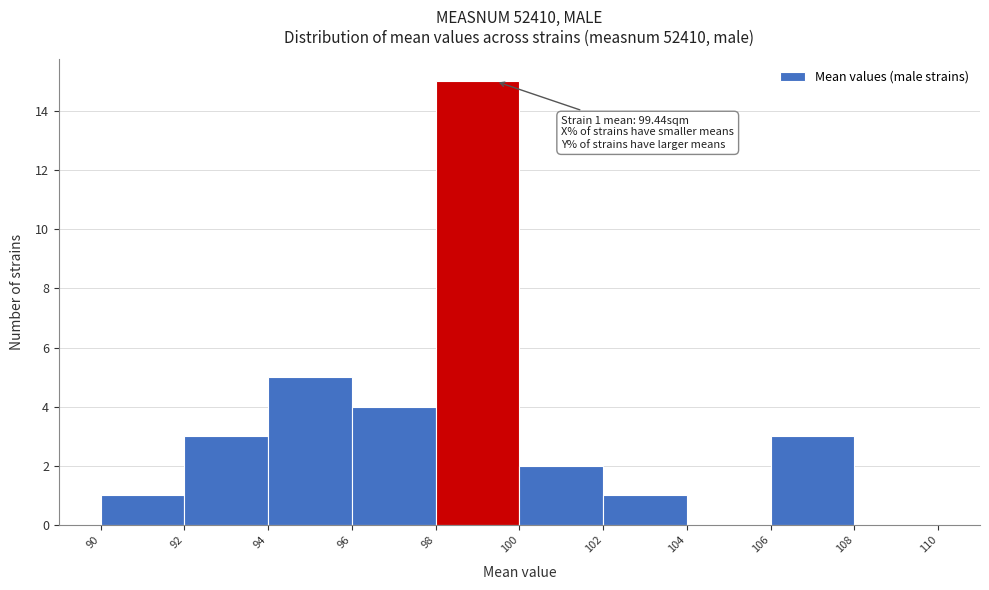

Which range on the x-axis has the tallest bar?

98 to 100